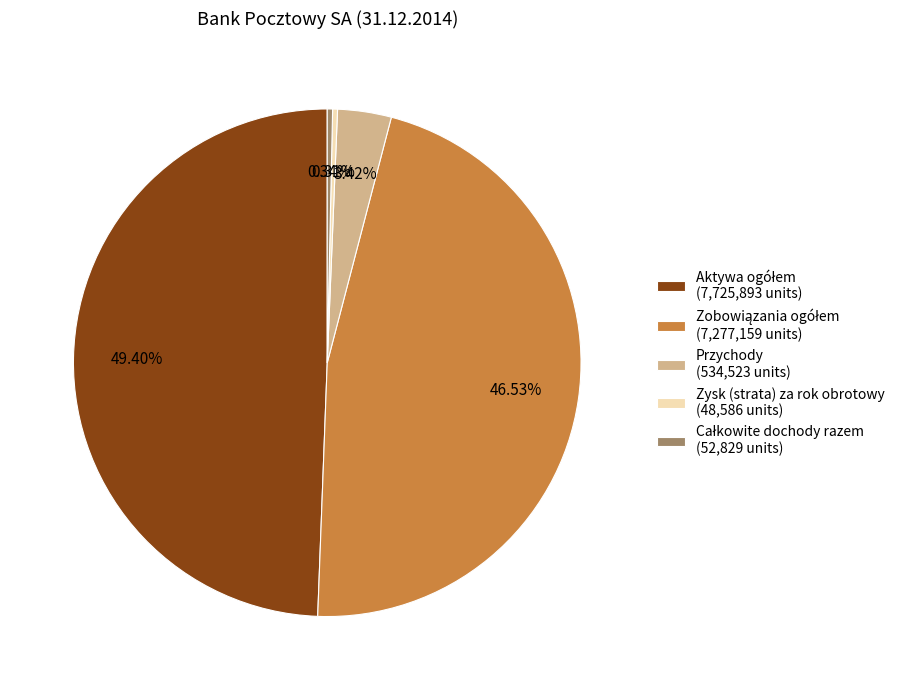

Is there any slice that represents more than half of the pie?

No